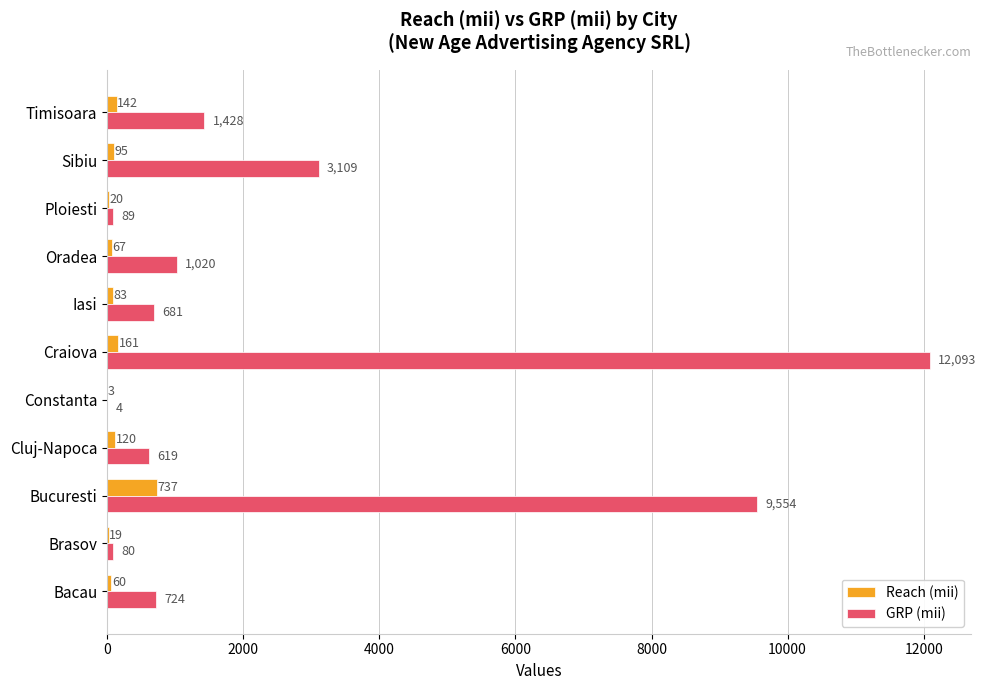

Which series changed the most between Ploiesti and Timisoara?

GRP (mii)